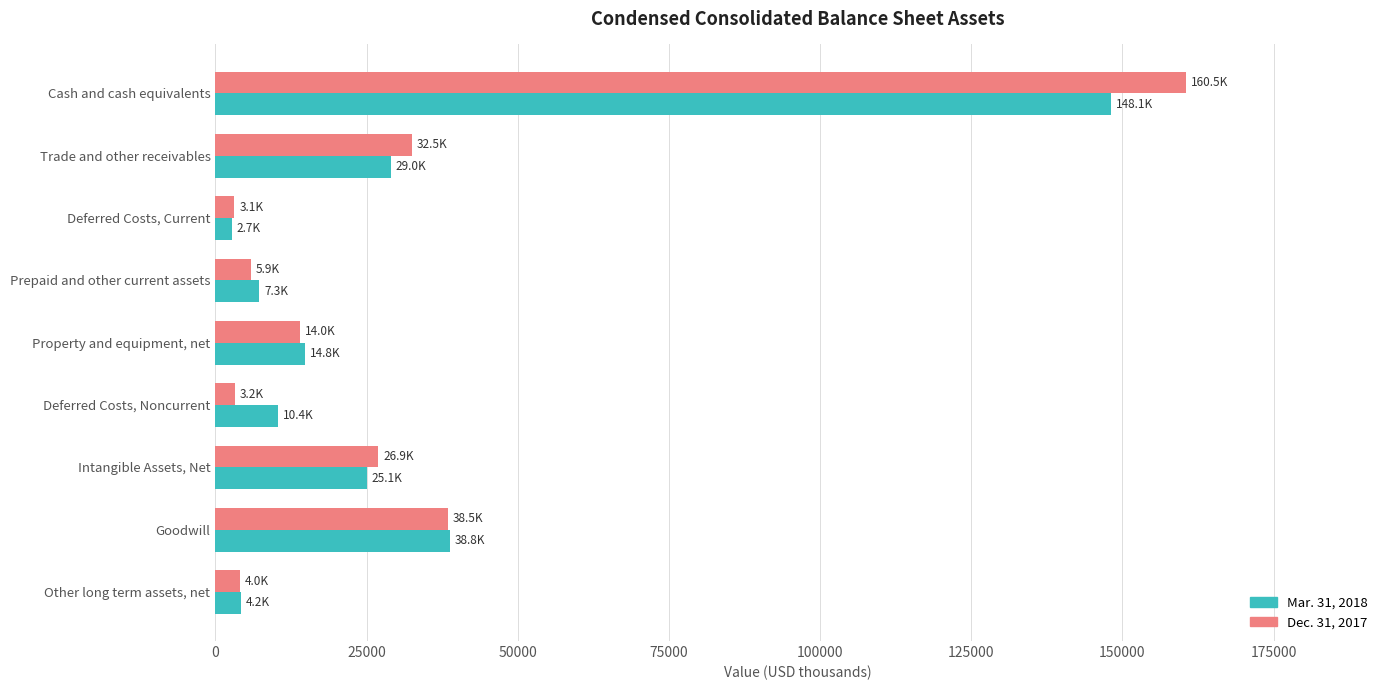

Which series has the widest spread of values?

Dec. 31, 2017